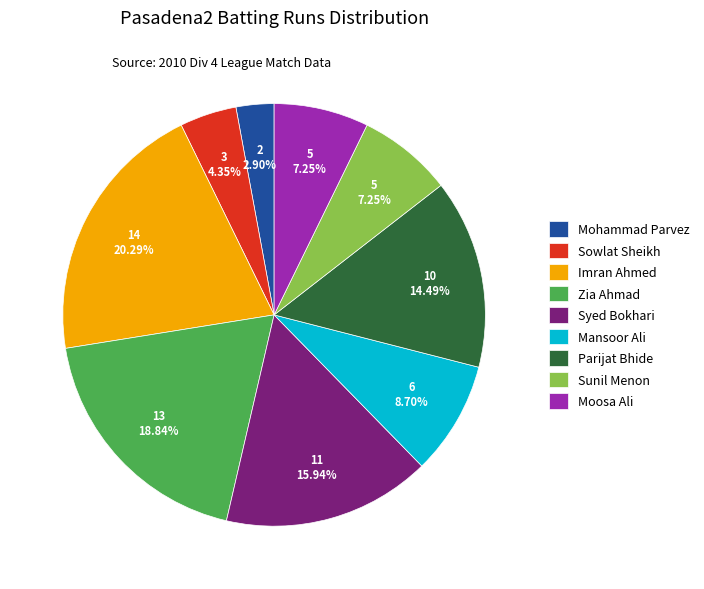

Which category has the smallest portion of the pie?

Mohammad Parvez